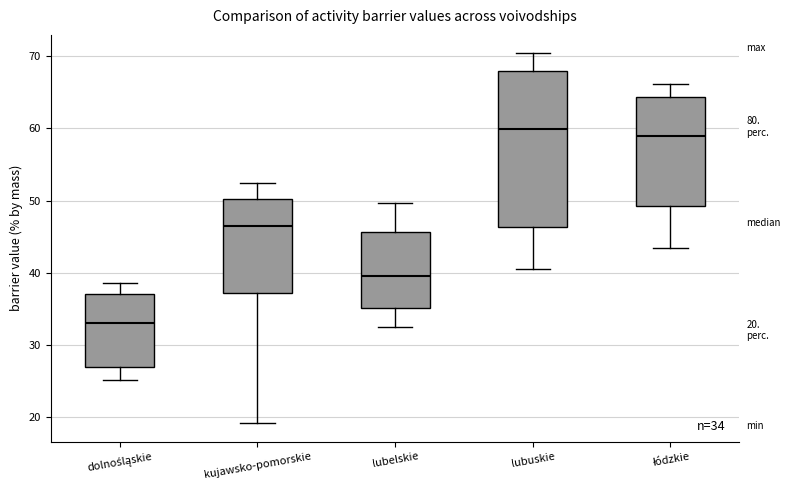

Comparing the boxes themselves (not the whiskers), which one is the tallest?

lubuskie